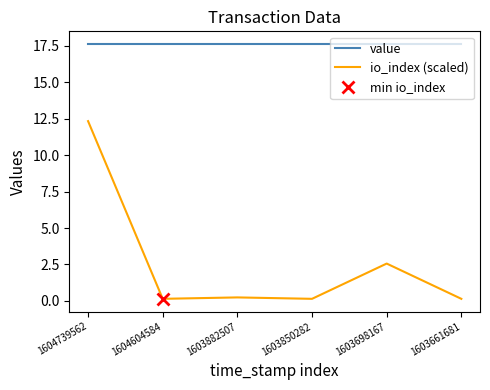

The value series shows 9.2 at 1603698167. True or false?

False